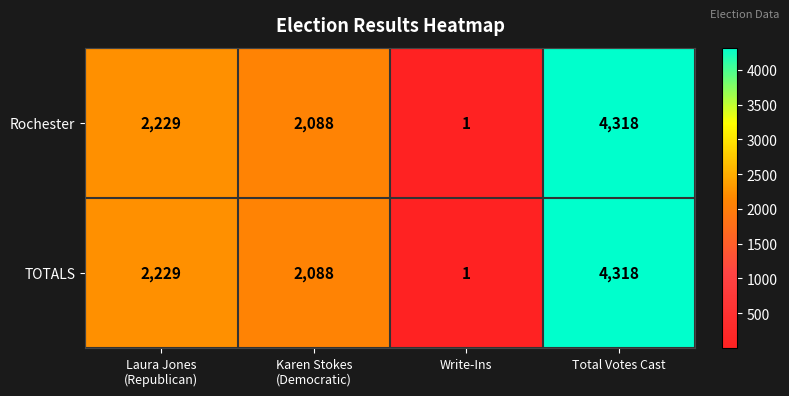

Which label corresponds to the largest value in the chart?

Total Votes Cast